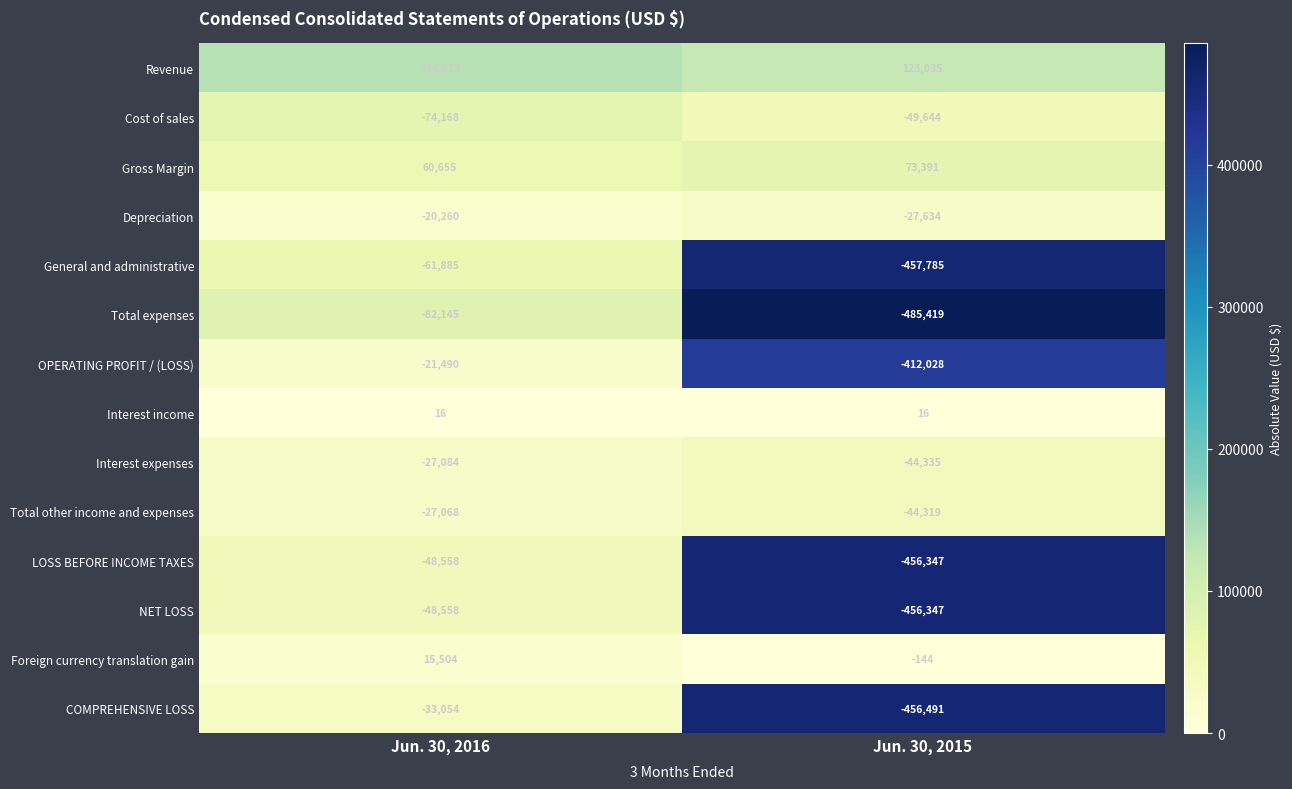

List the labels in order of LOSS BEFORE INCOME TAXES value, largest first.

Jun. 30, 2016, Jun. 30, 2015